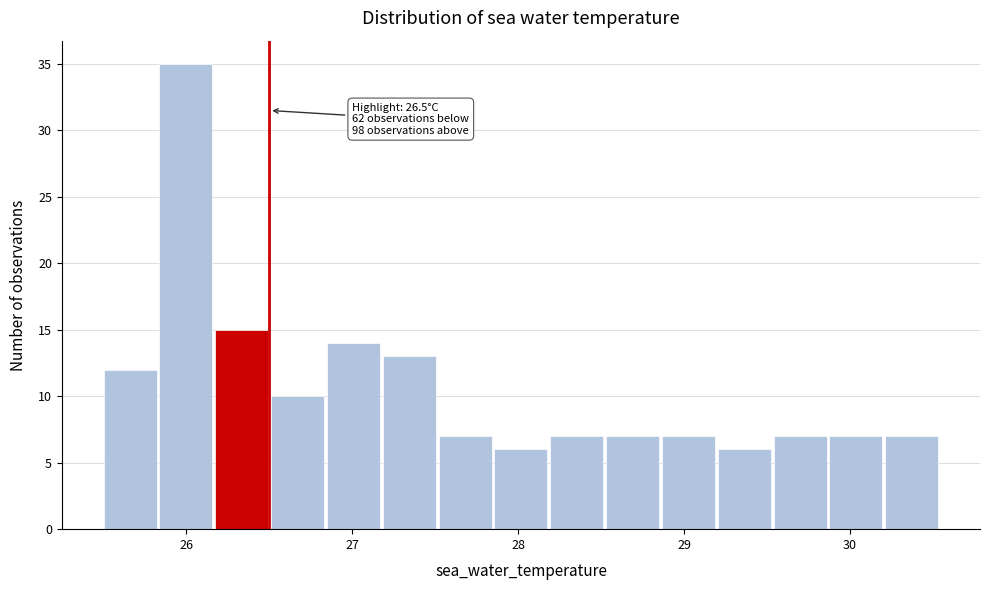

Read against the x-axis, roughly where is the centre of the tallest bar?

26.0